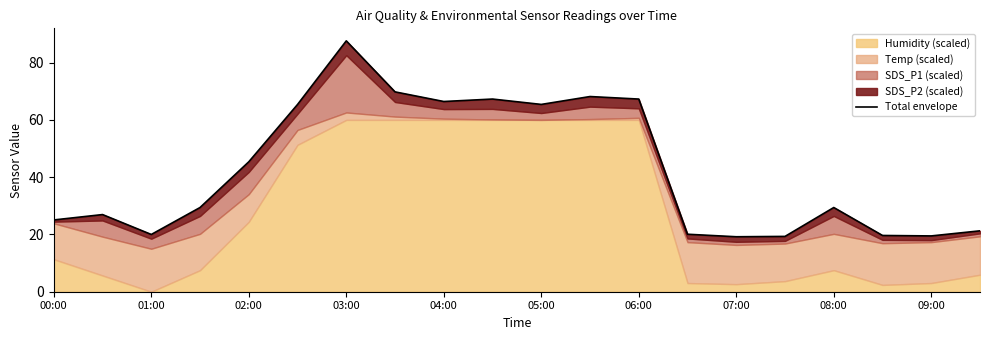

True or false: the data shows 65.4 at 05:00.

True